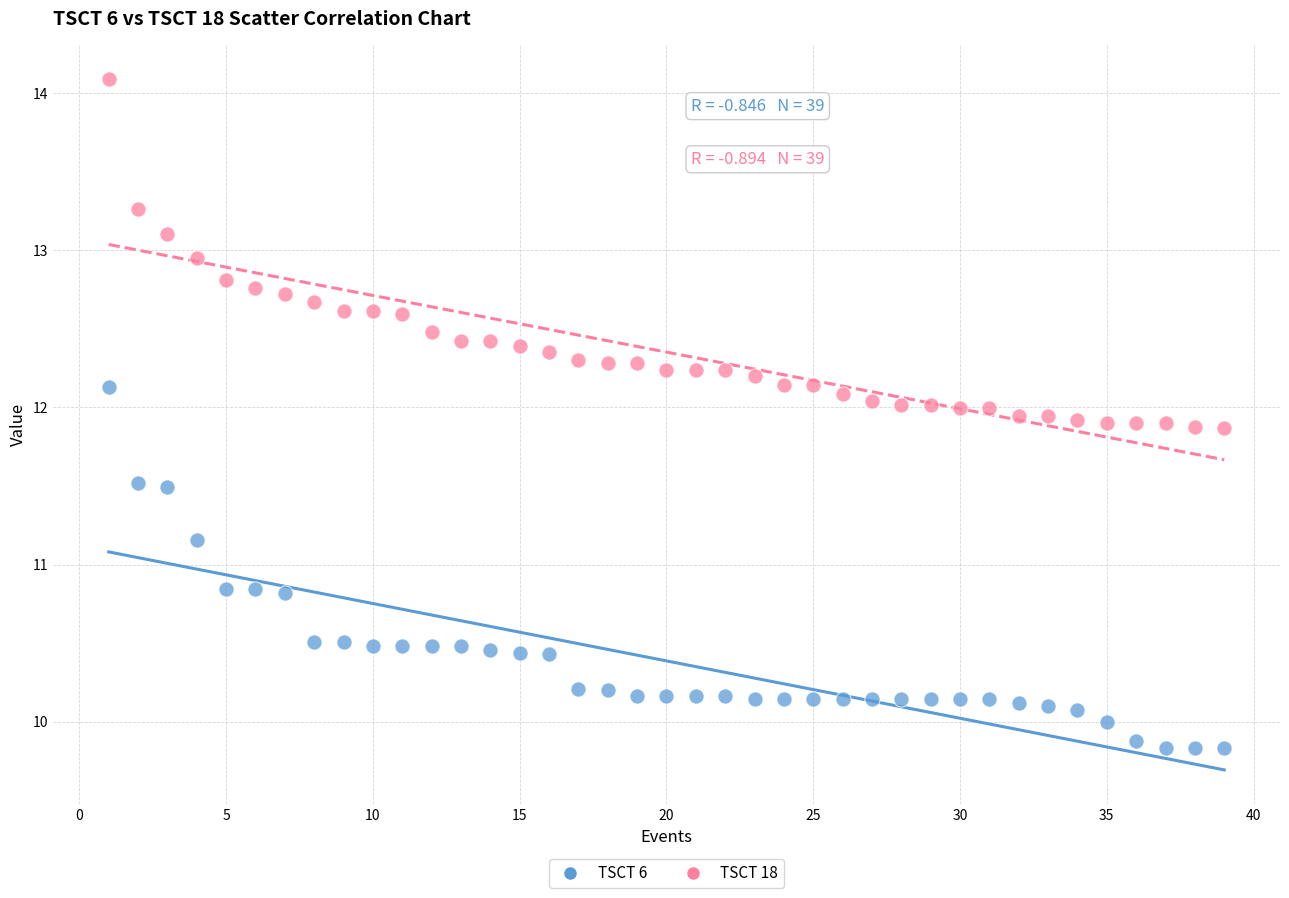

Across all data points, what is the range of Y values (max minus min)?

4.3